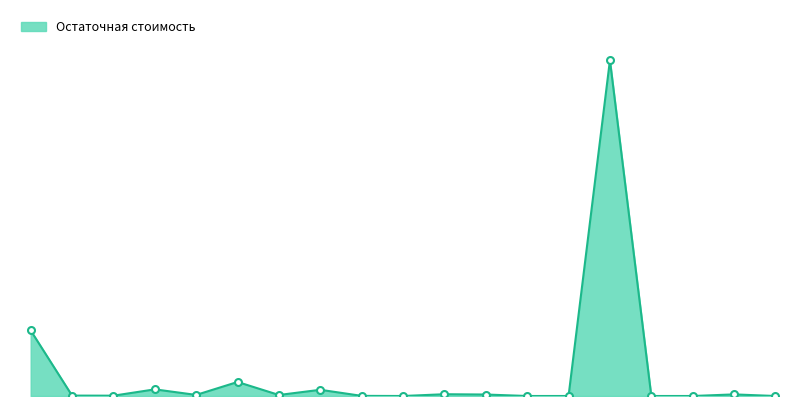

True or false: the data has more than 1 interior local peaks.

True